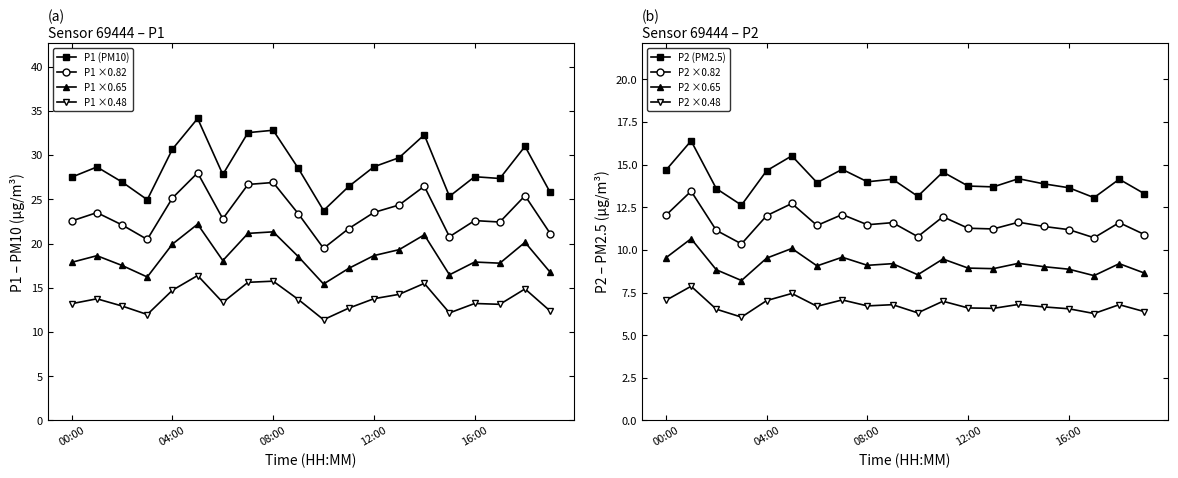

How many values in the P1 series exceed 28?

10